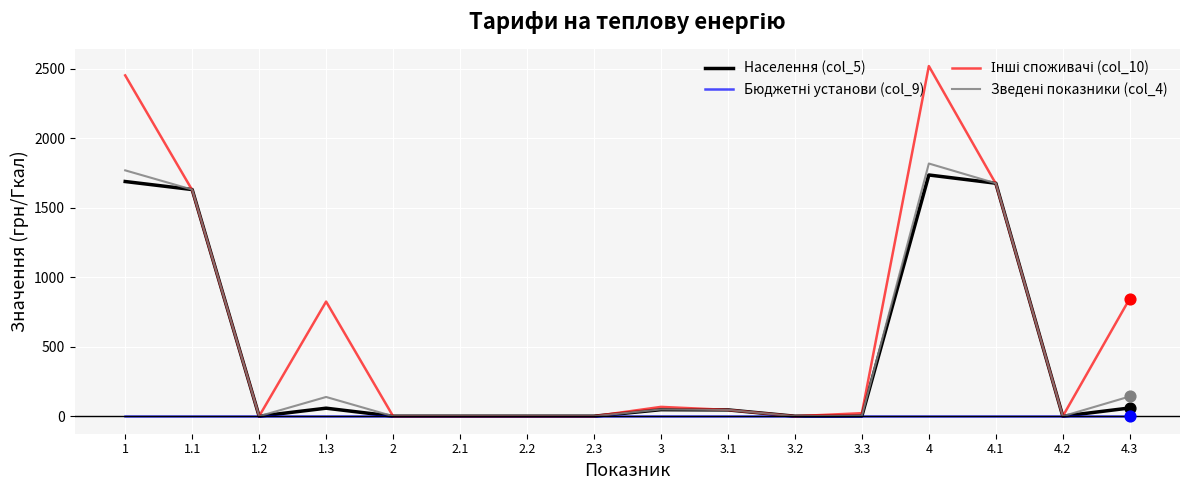

At how many categories does at least one series exceed 1242?

4